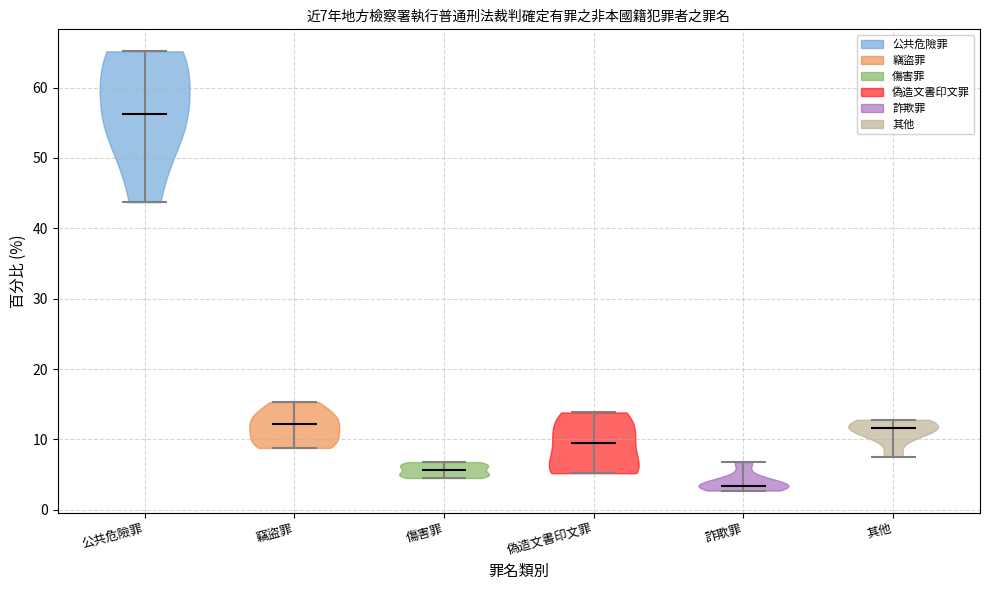

Which violin has the lowest median line?

詐欺罪